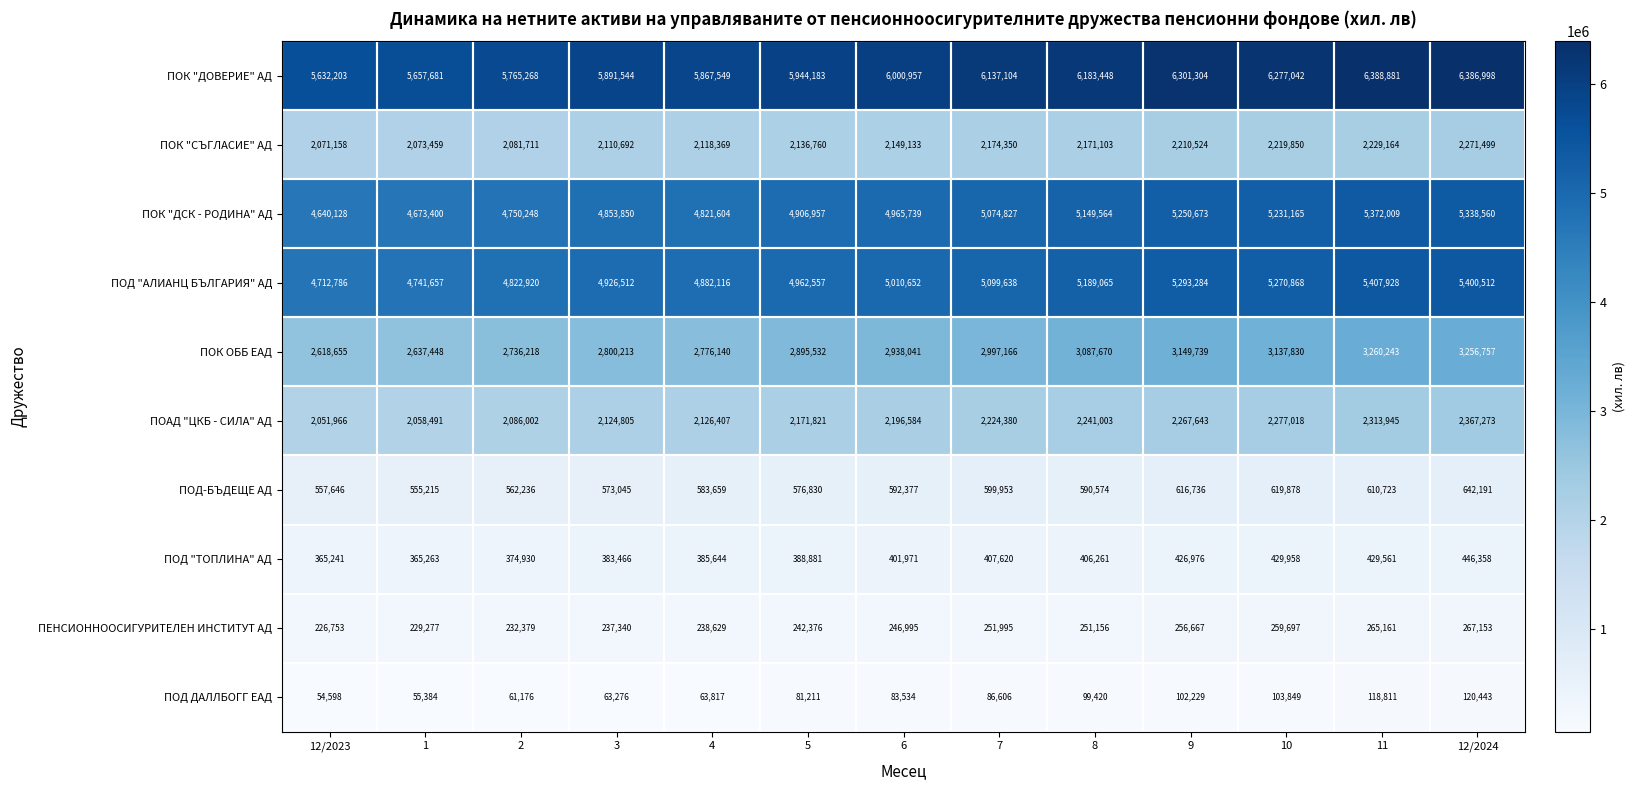

The ПОК "ДОВЕРИЕ" АД series shows 5867549 at 4. True or false?

True